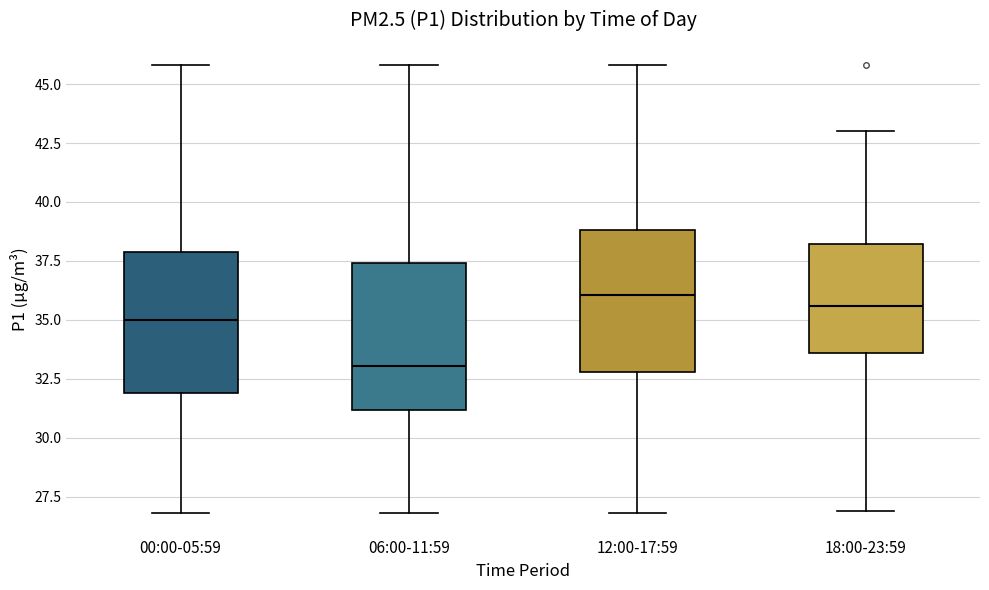

Reading left to right, read every box against the y-axis: the position of its median line, the range the box covers, and the ends of its whiskers. The values are not printed on the chart, so give them approximately, as read against the axis.

00:00-05:59: median 35.0, box 32.0 to 38.0, whiskers 27.0 to 46.0
06:00-11:59: median 33.0, box 31.0 to 37.5, whiskers 27.0 to 46.0
12:00-17:59: median 36.0, box 33.0 to 39.0, whiskers 27.0 to 46.0
18:00-23:59: median 35.5, box 33.5 to 38.0, whiskers 27.0 to 43.0